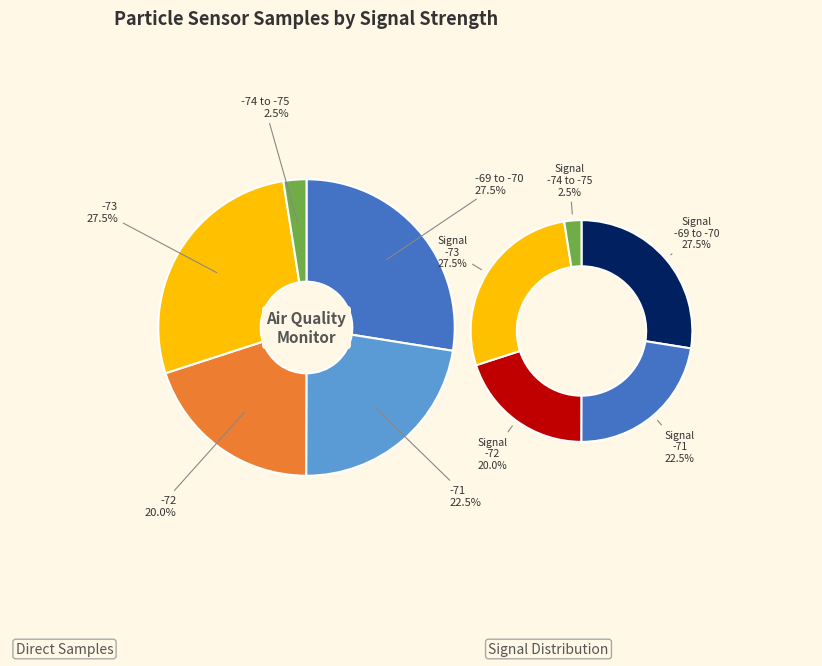

Does 21 represent more than half of the total?

No